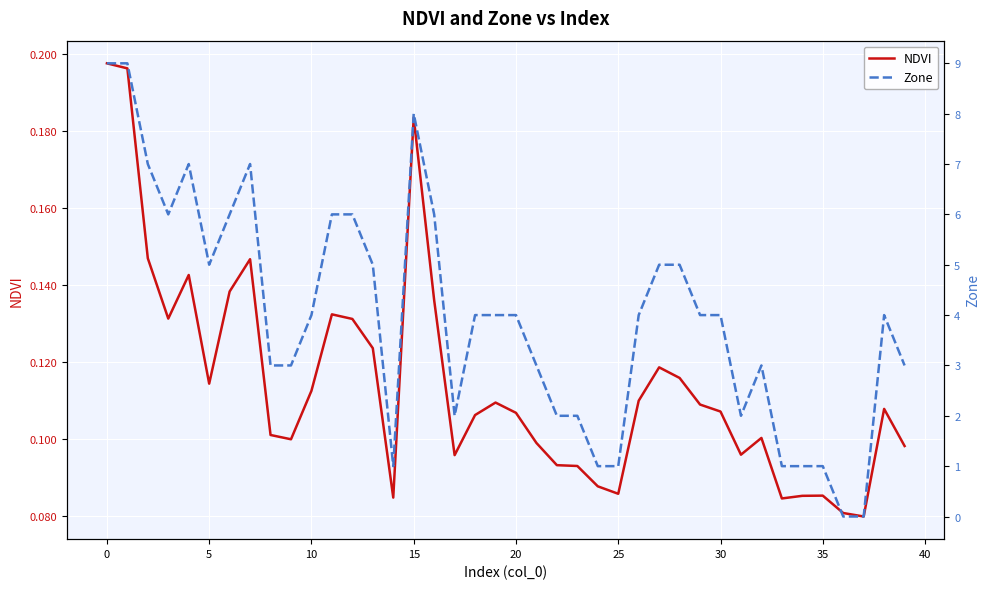

Between 10 and 36, which series saw the biggest shift?

Zone